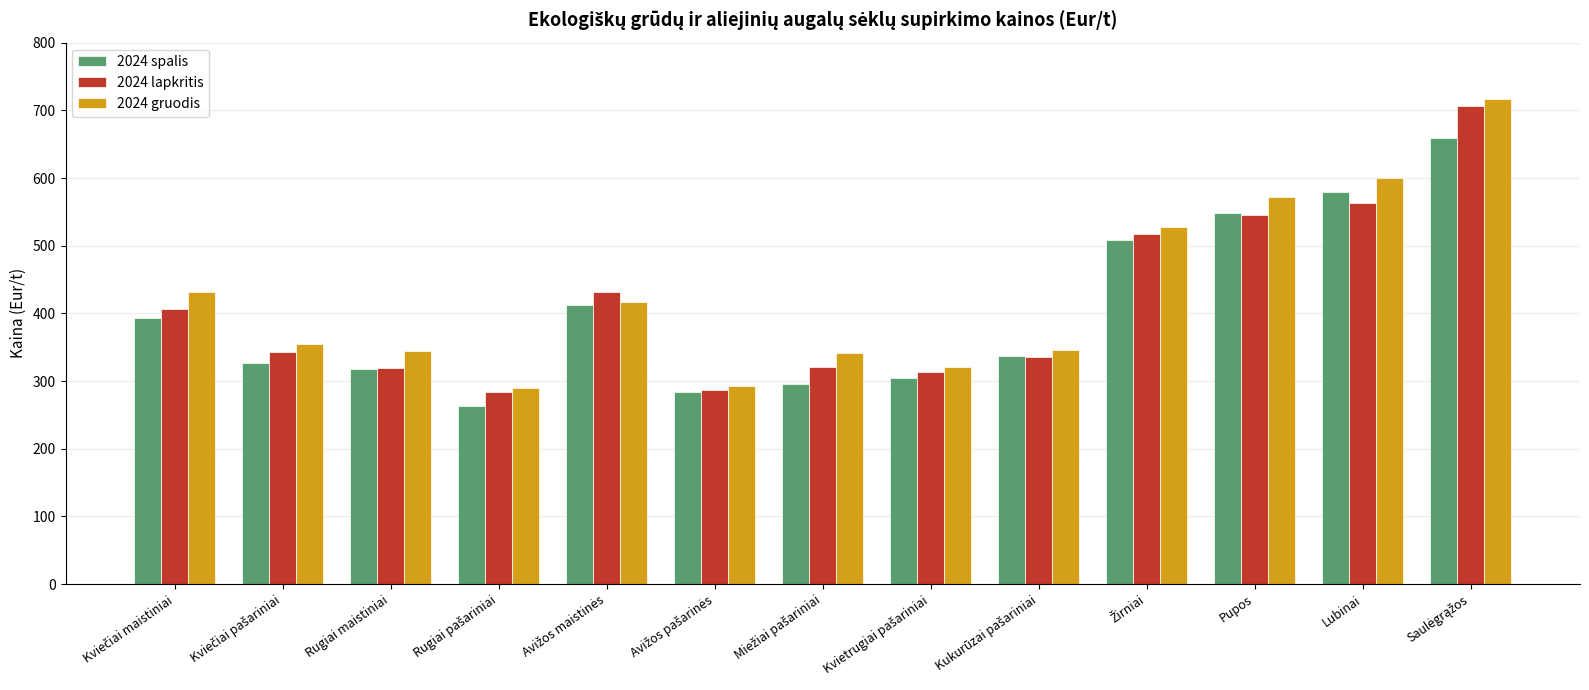

What is the lowest value of the 2024 gruodis series?

289.9